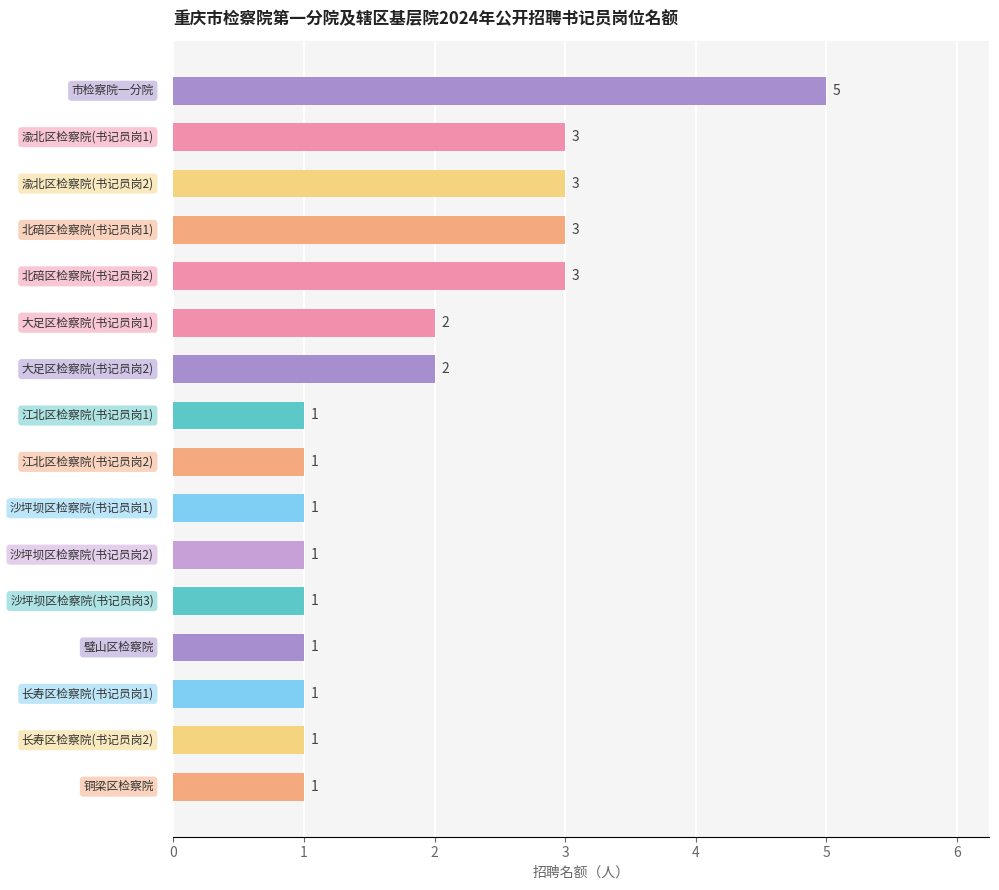

Count the values in the range 1 to 3.

15